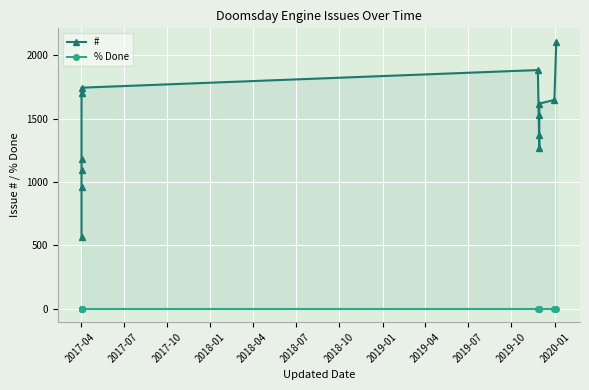

True or false: # and % Done cross at least once.

False